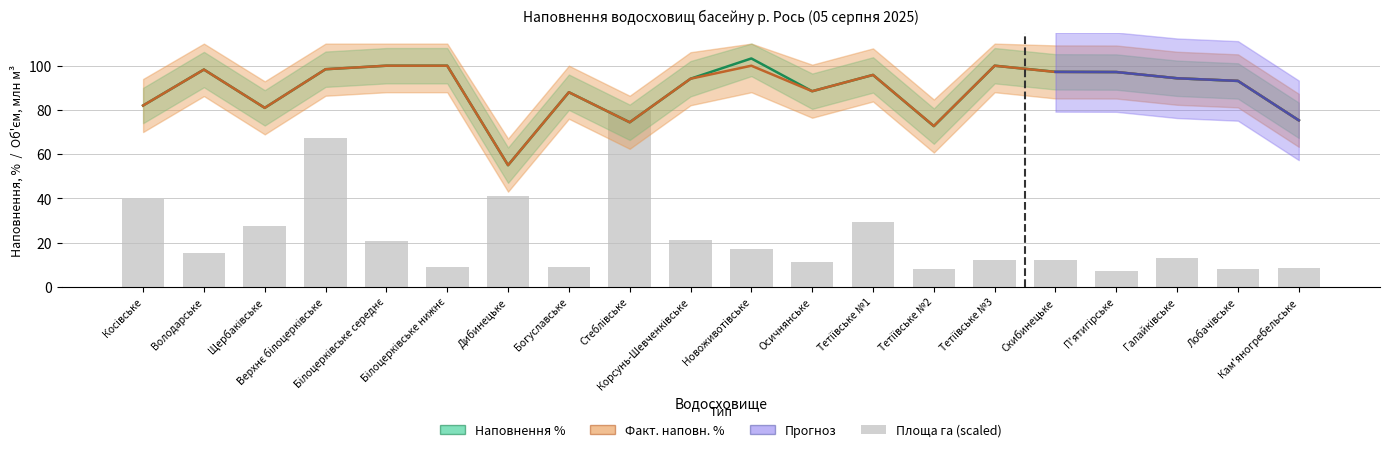

What is the label of the 15th bar from the left?

Тетіївське №3